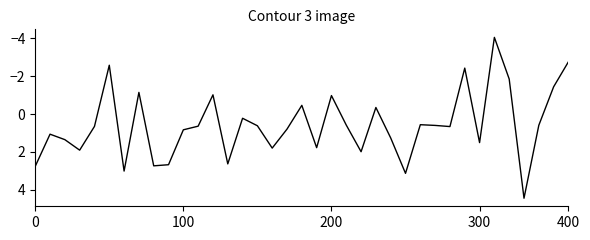

What is the difference between the maximum and minimum values?

8.5